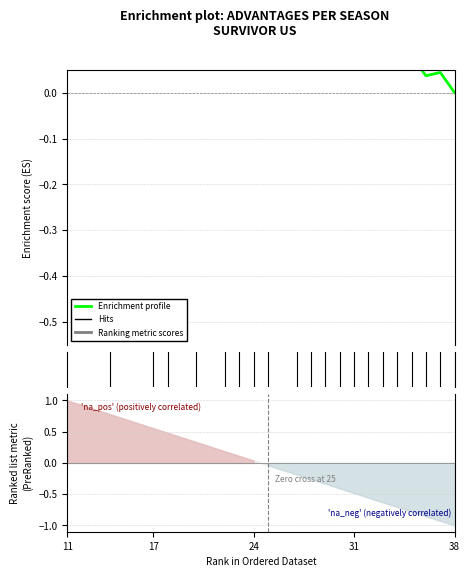

Is it true that the value at 9 is 0.1?

False